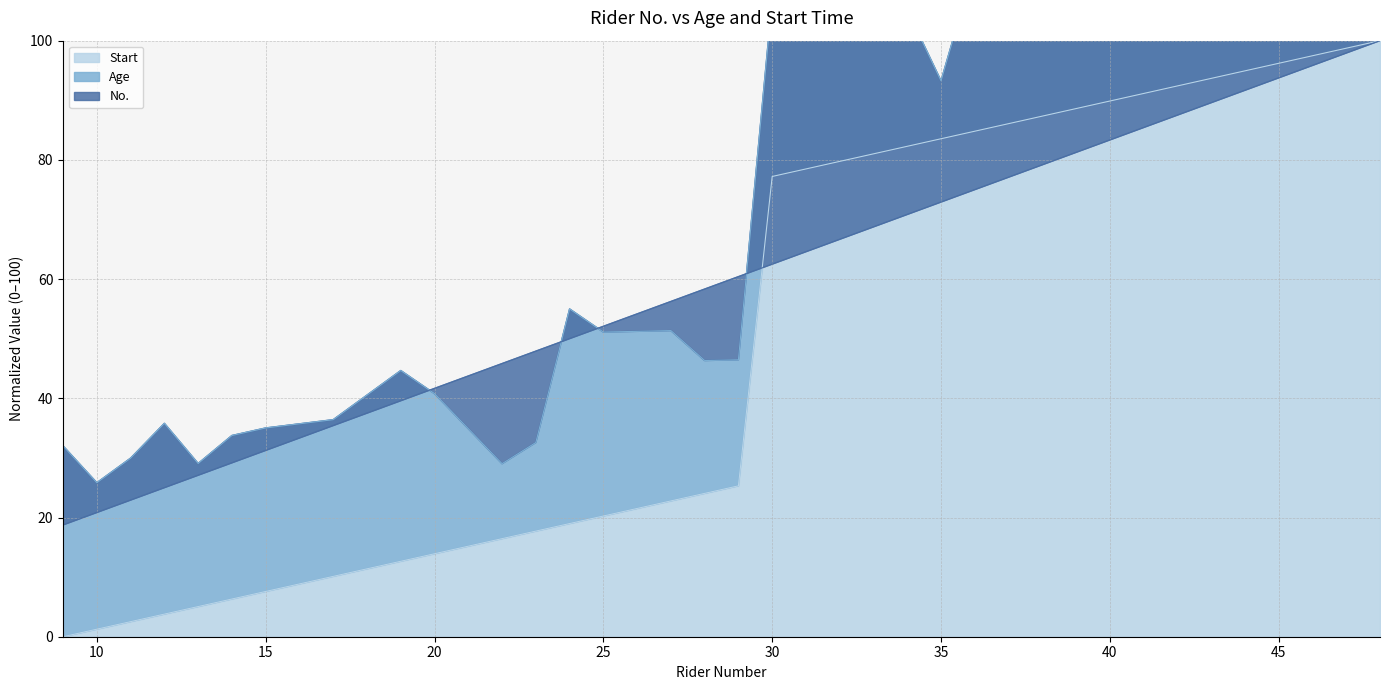

What is the difference between the second highest and second lowest values in the Start series?

97.5